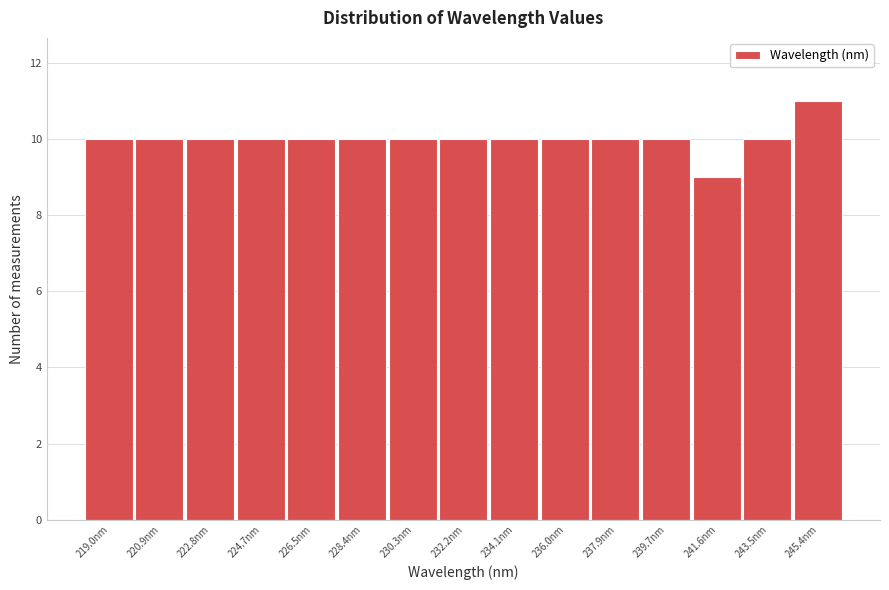

Over which range of the x-axis is the bar tallest?

244.4 to 246.4